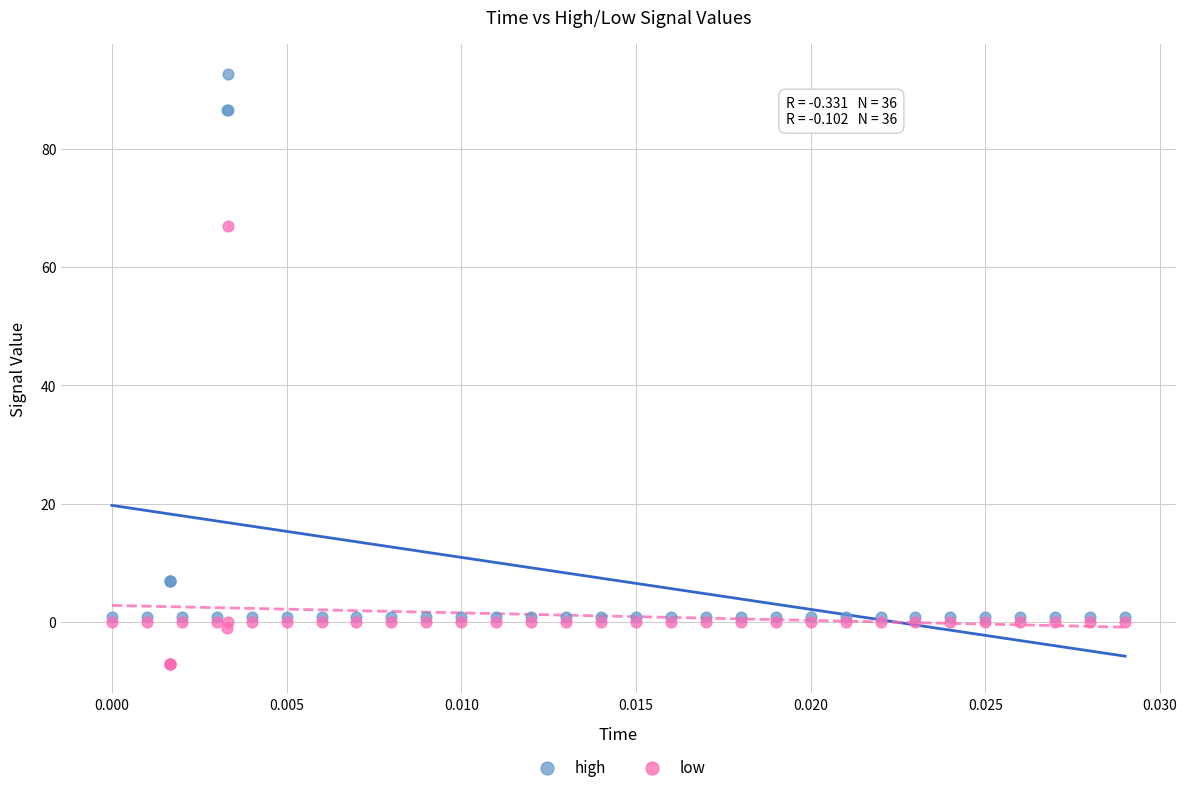

In the high series, what Y value is closest to 46?

7.0